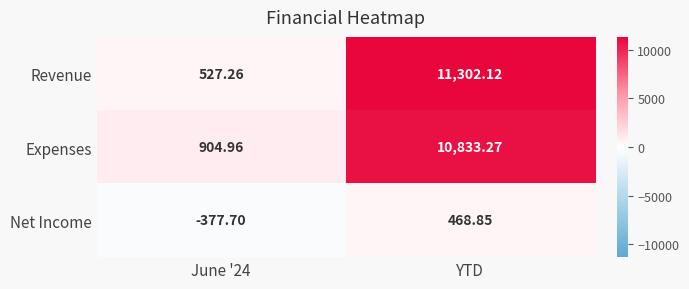

What is the total value across all series at YTD?

22604.2